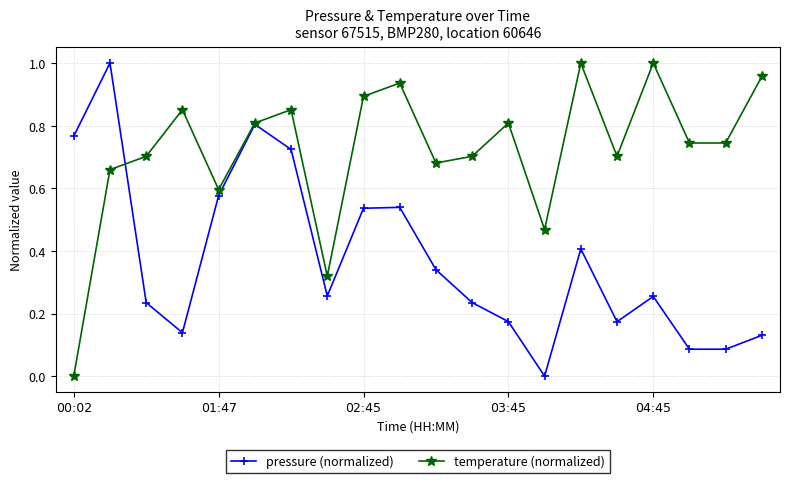

Which series has the largest total across all categories?

temperature (normalized)